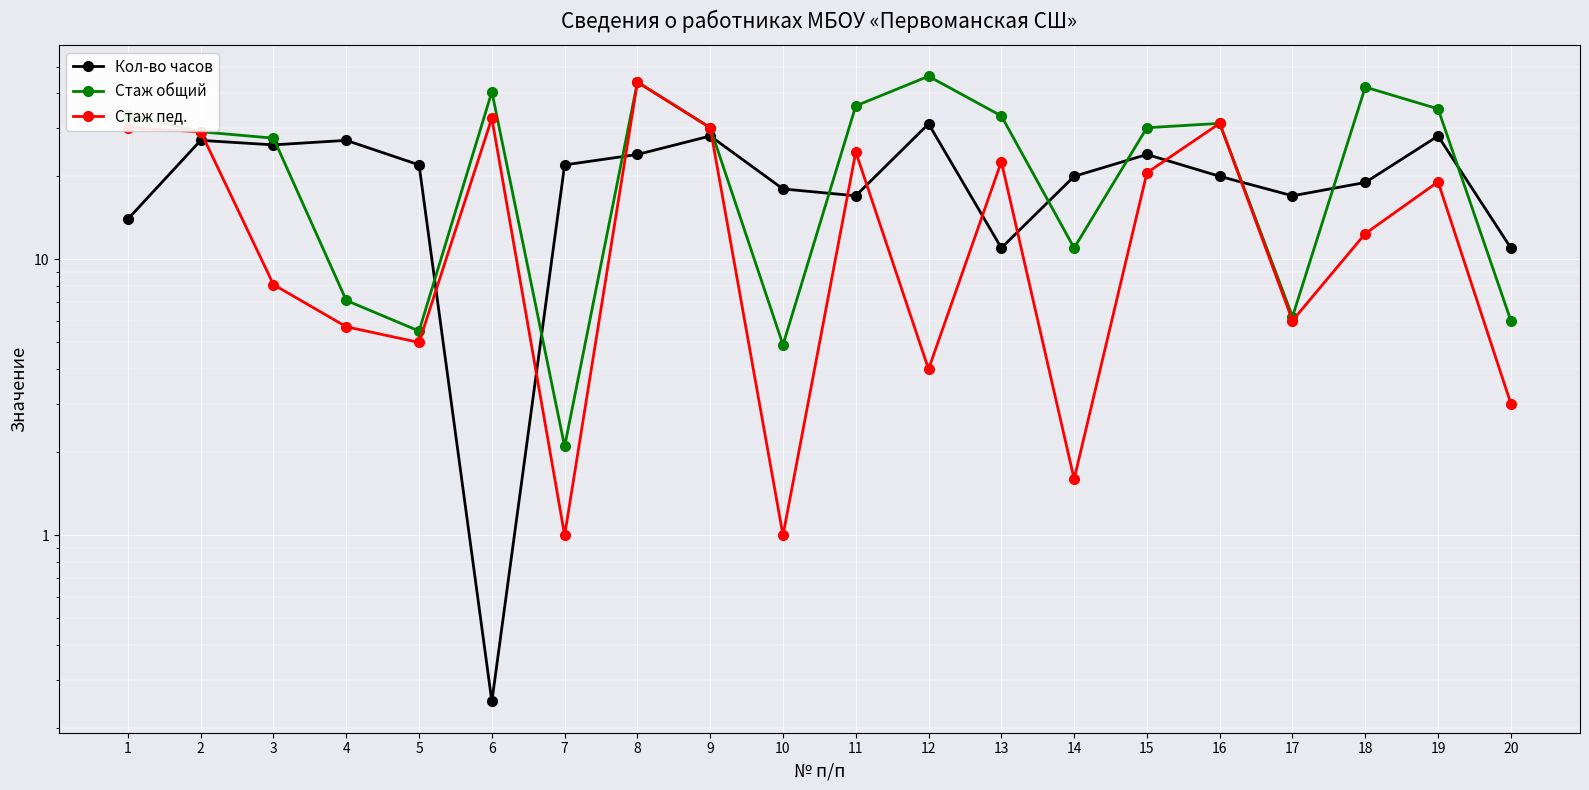

After their last crossing, which series has the higher values: Кол-во часов or Стаж общий?

Кол-во часов